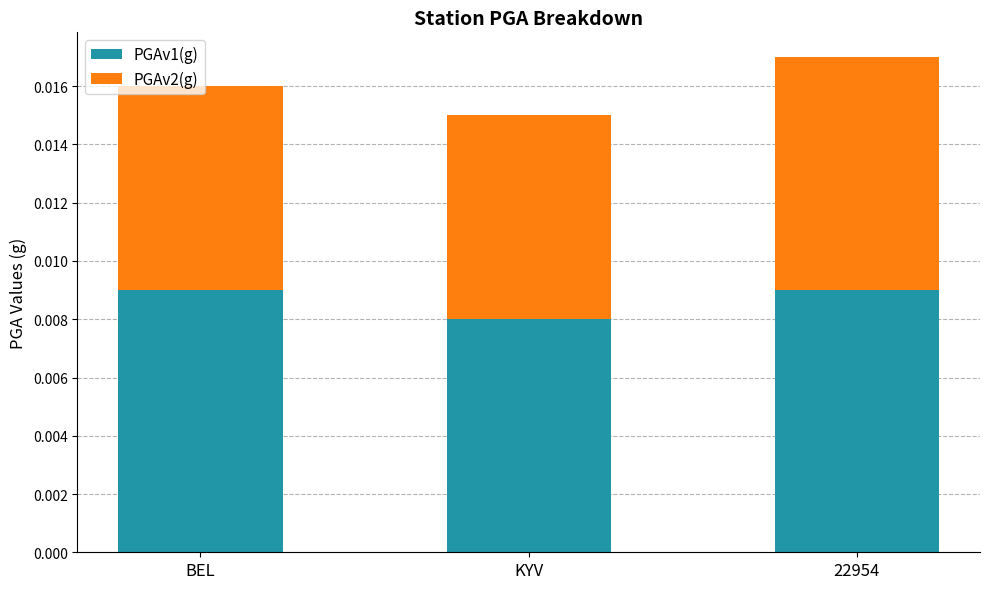

At which label does PGAv1(g) reach its minimum?

KYV